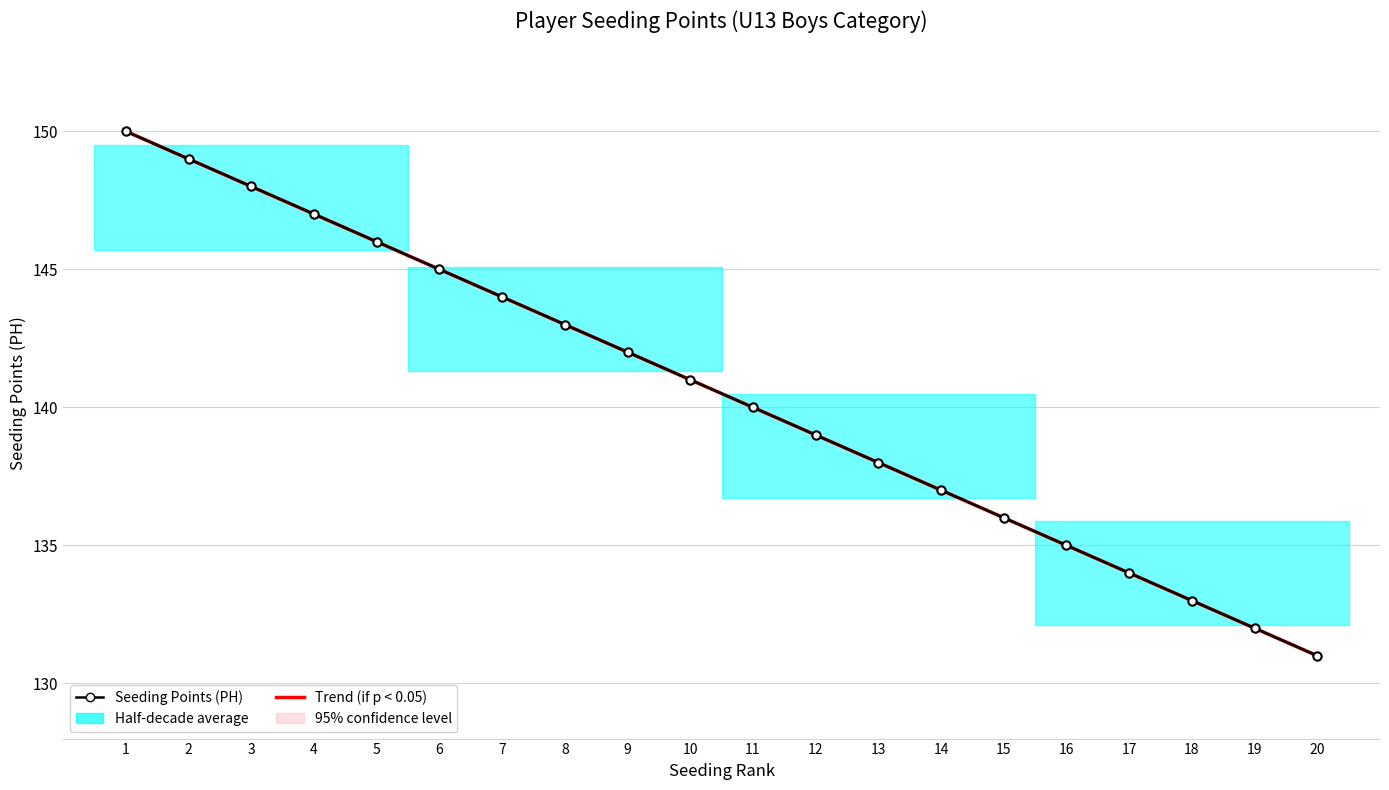

True or false: Trend (if p < 0.05) has a value of 38.3 at 18.

False